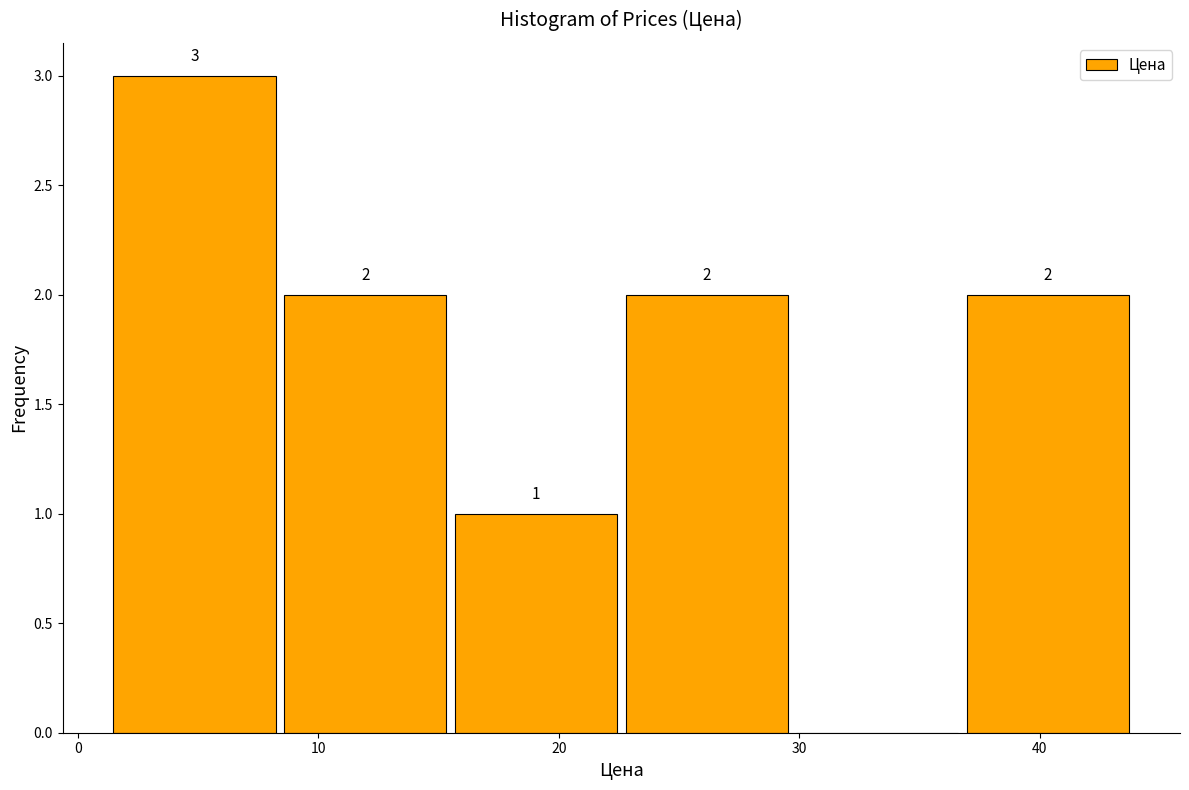

Which range on the x-axis has the tallest bar?

1.3 to 8.4